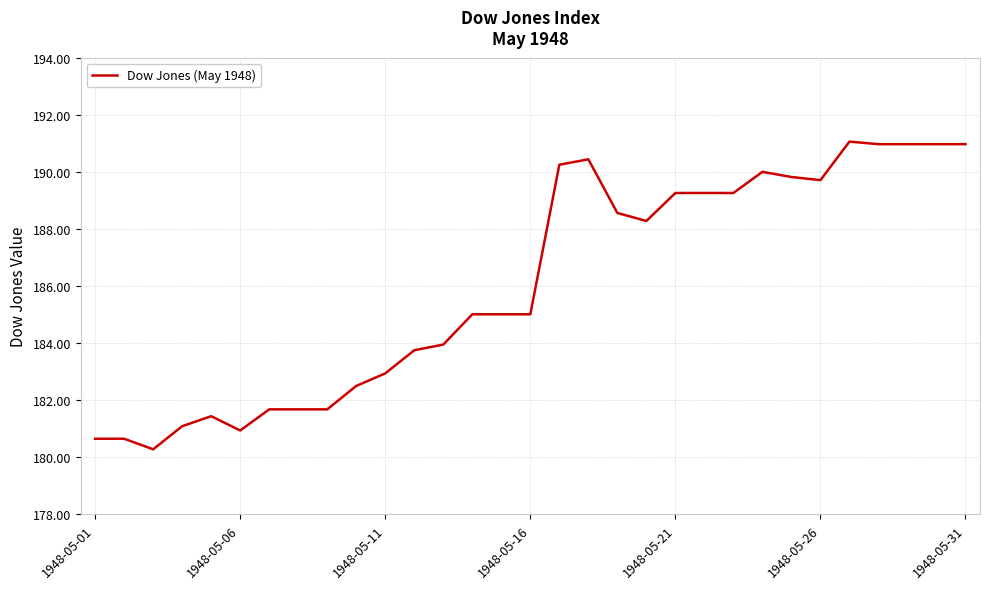

What is the difference between the maximum and minimum values?

10.8